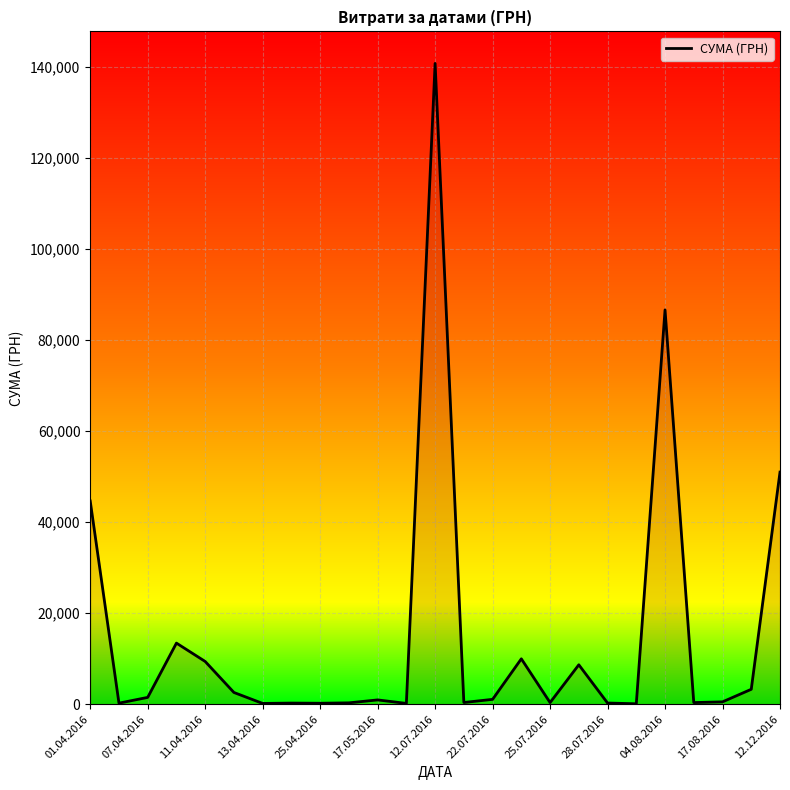

What is the maximum value shown in the chart?

140706.2